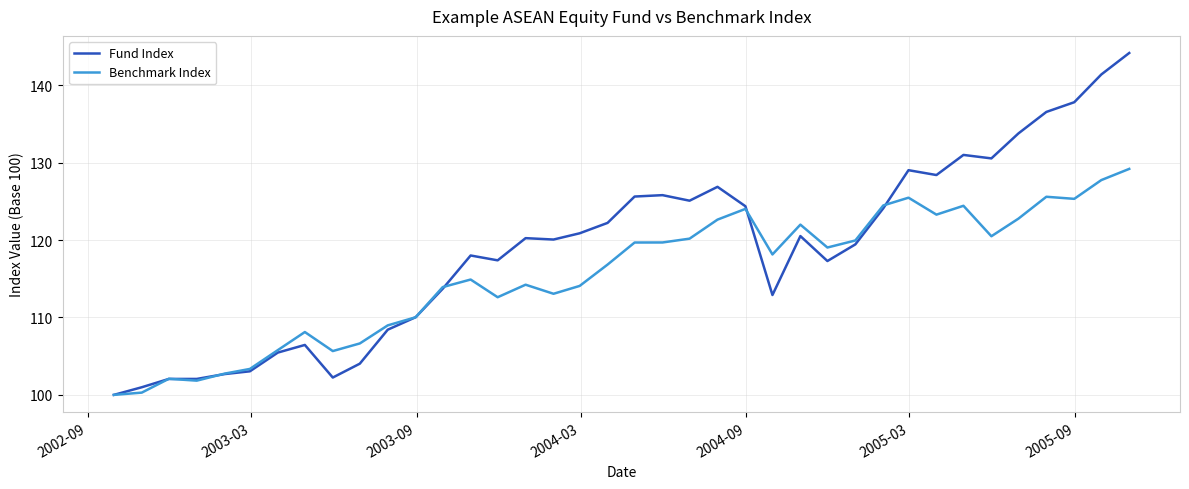

Which series has the largest total across all categories?

Fund Index